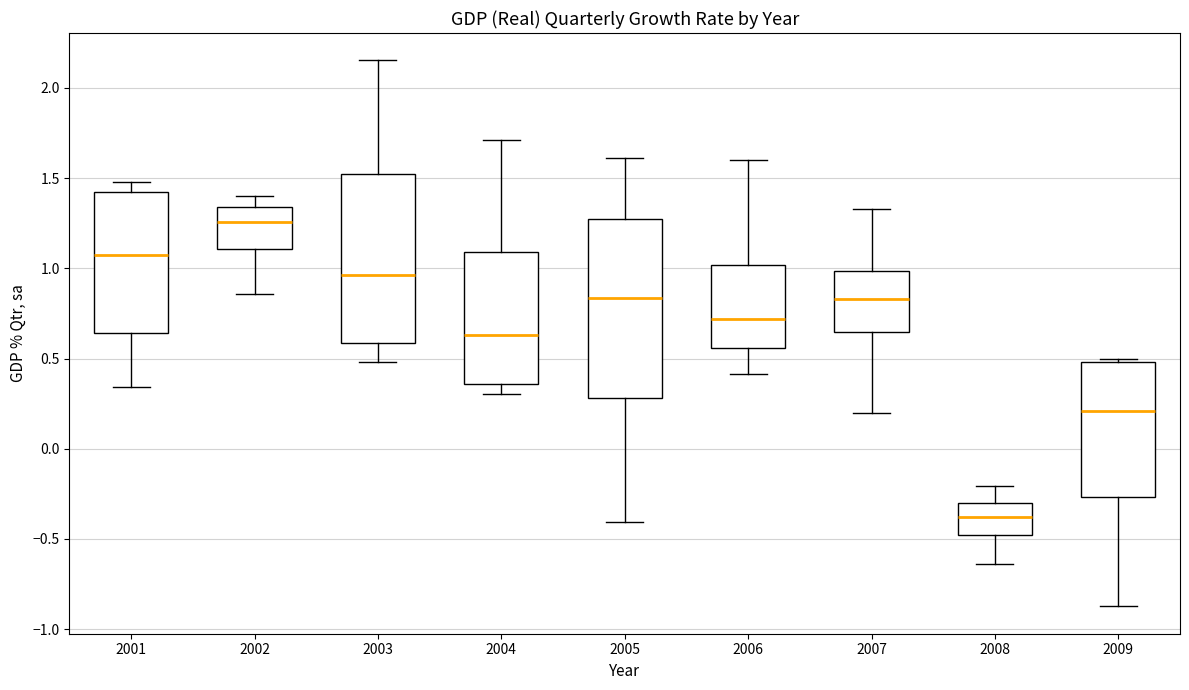

Which box's median line is the highest?

2002